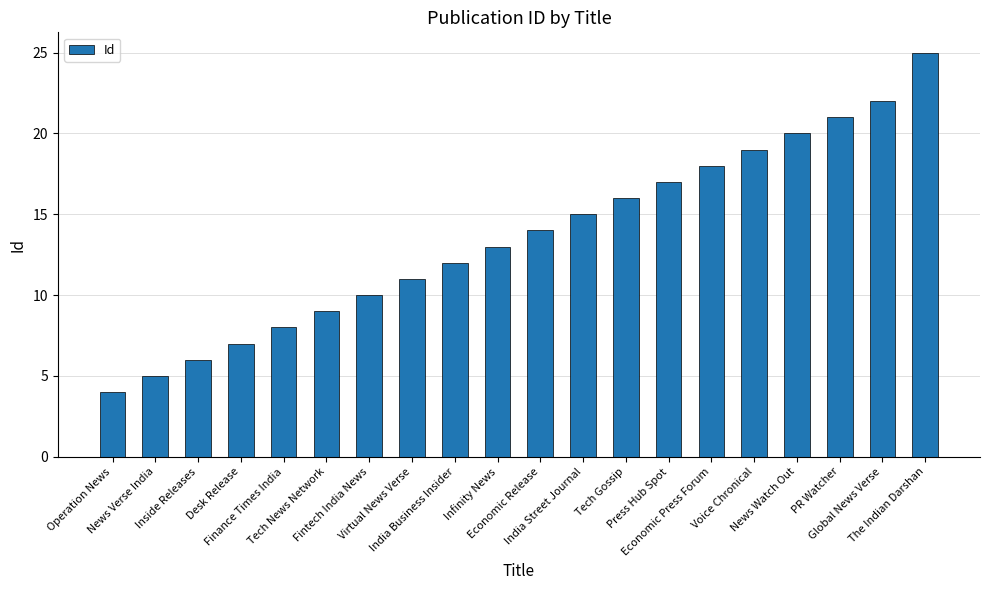

What is the change in value from Tech News Network to Economic Release?

+5